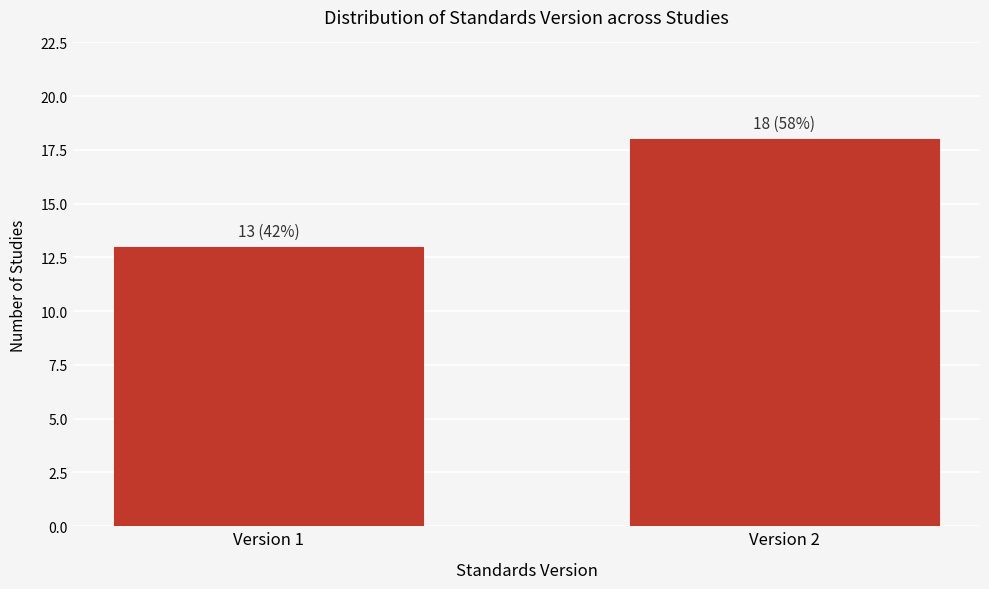

Reading right to left, what are all the values shown in this chart?

18	13